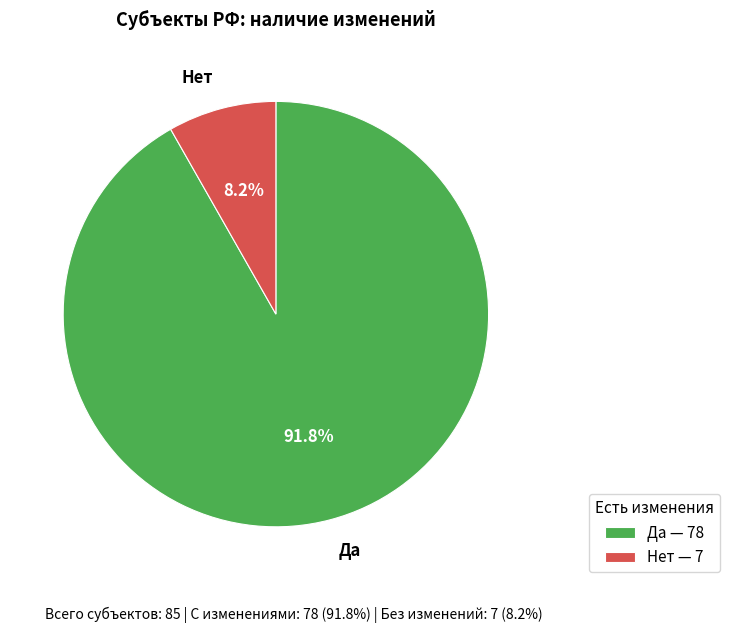

To the nearest percent, what percentage of the pie is Нет?

8%